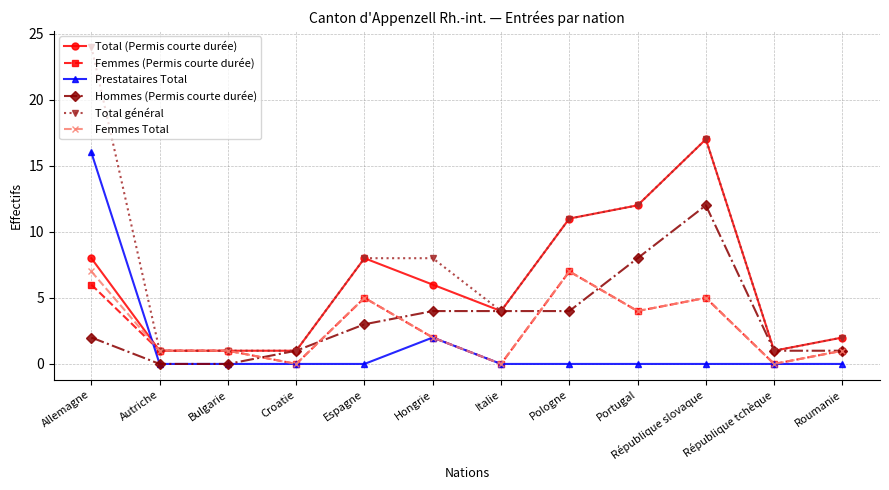

What is the value of the Total (Permis courte durée) point at the 3rd from the left?

1